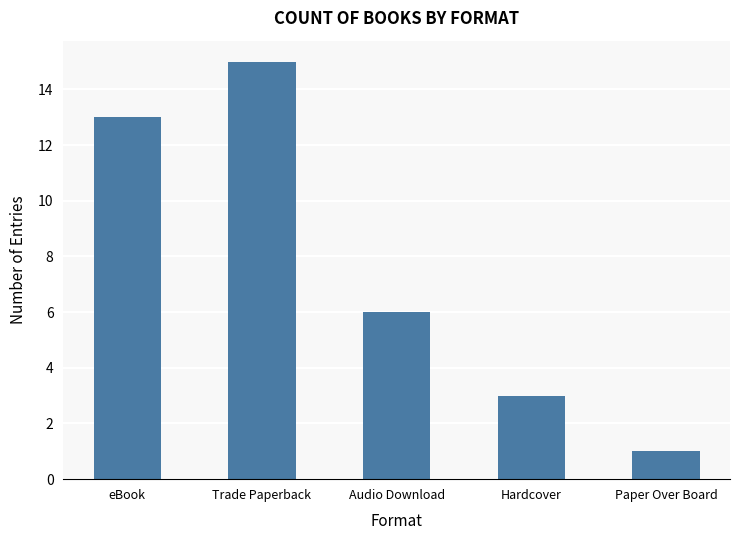

What is the difference between the maximum and minimum values?

14